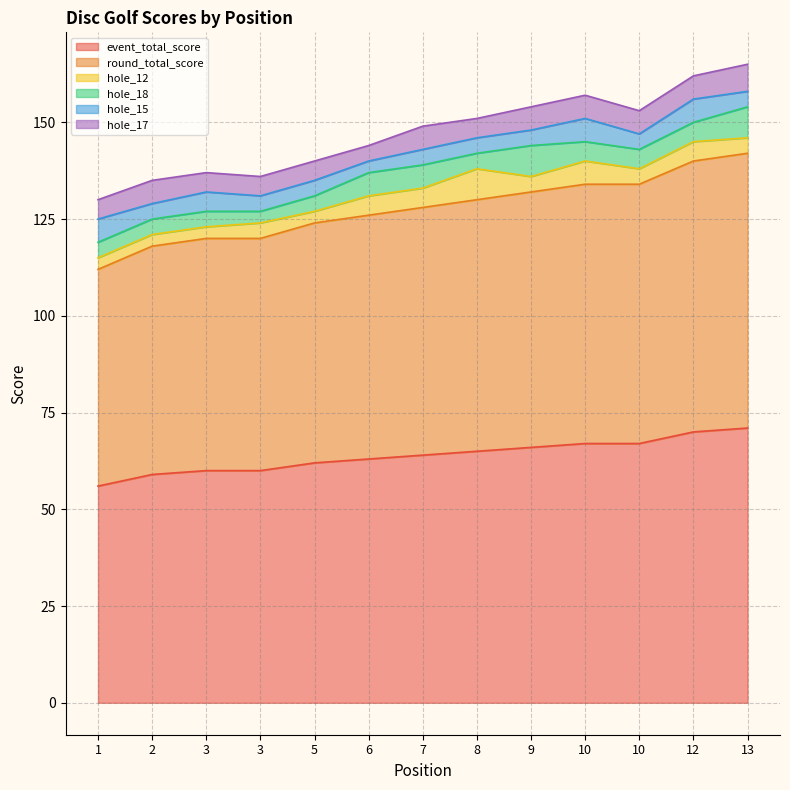

How many data points in round_total_score are above 64?

6